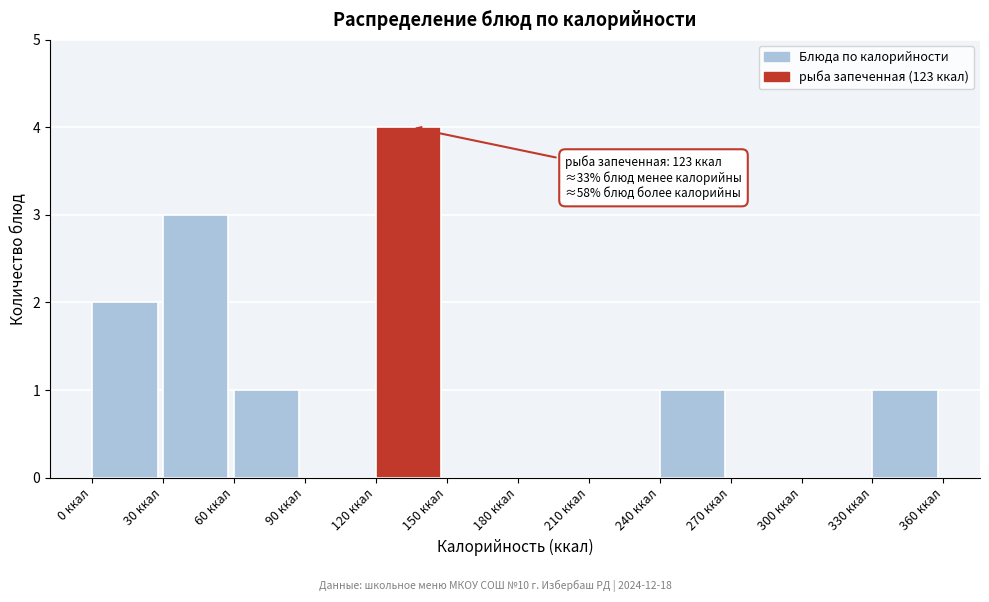

Which range on the x-axis has the tallest bar?

120 to 150